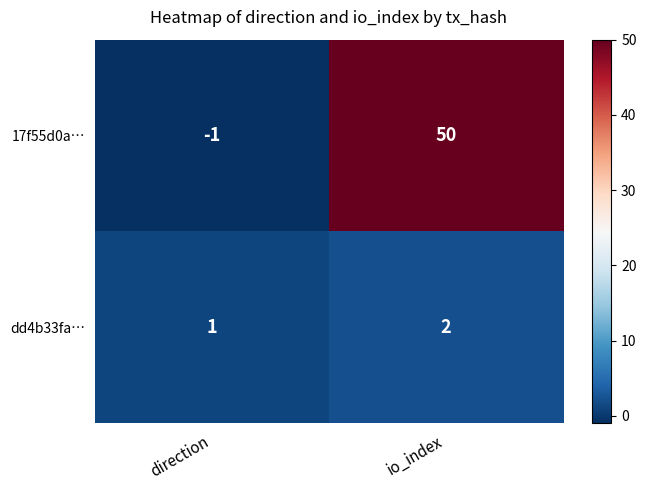

Rank the series by their average value, from highest to lowest.

17f55d0a…, dd4b33fa…